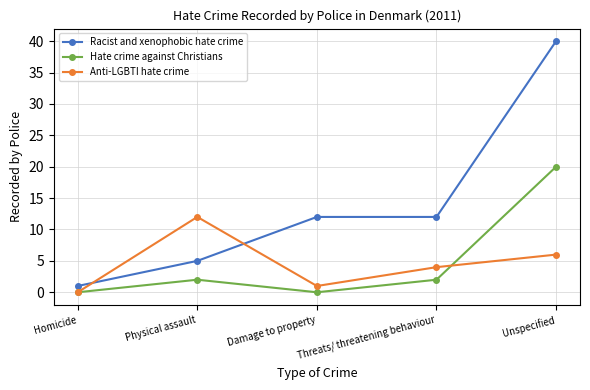

What is the label of the 5th point from the left?

Unspecified